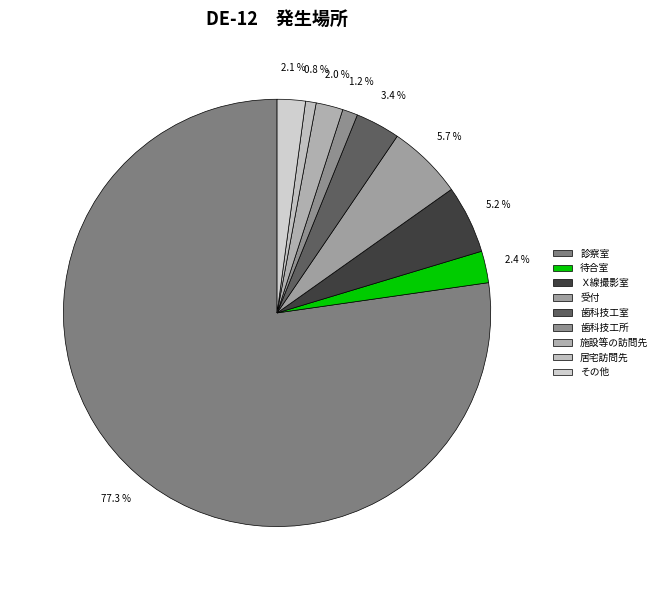

To the nearest percent, what is the difference between the largest and smallest slice percentages?

76%